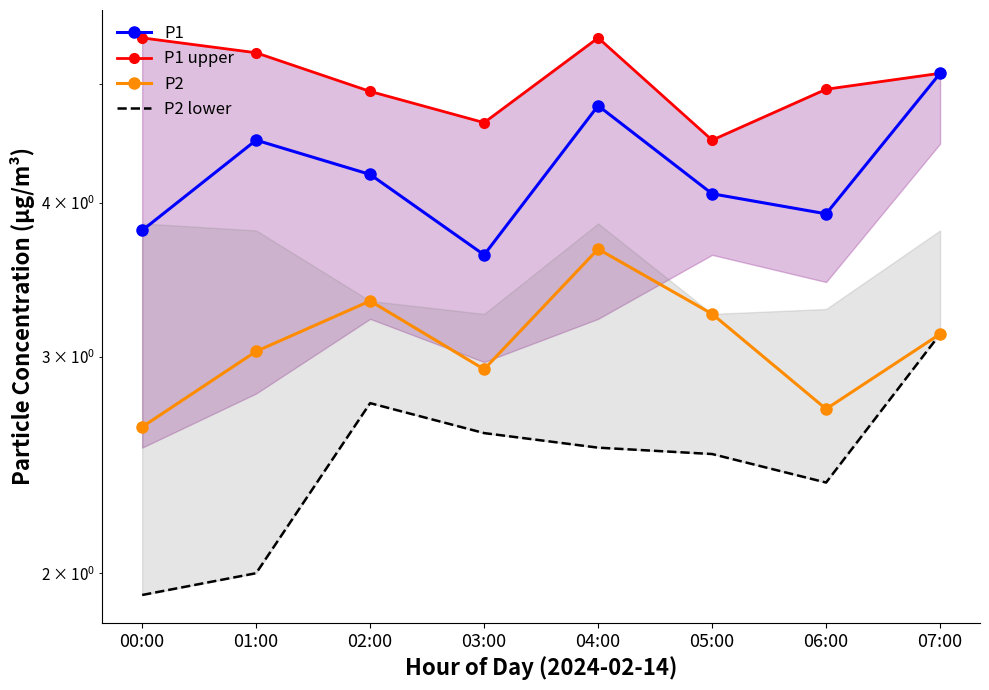

At which label does P2 reach its peak?

04:00